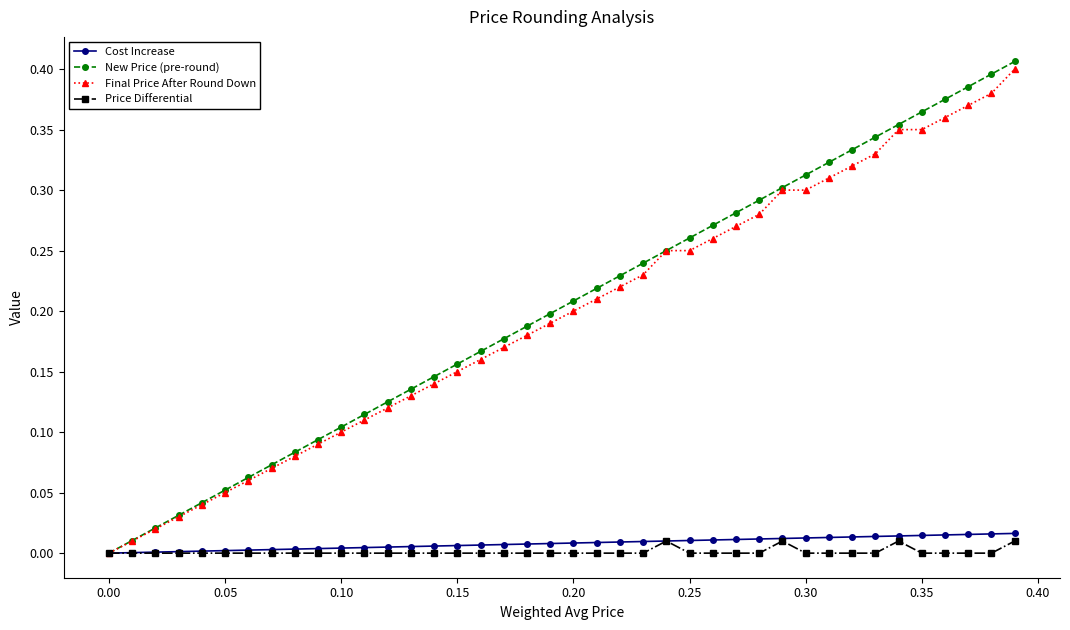

True or false: New Price (pre-round) has more than 1 interior local peaks.

False